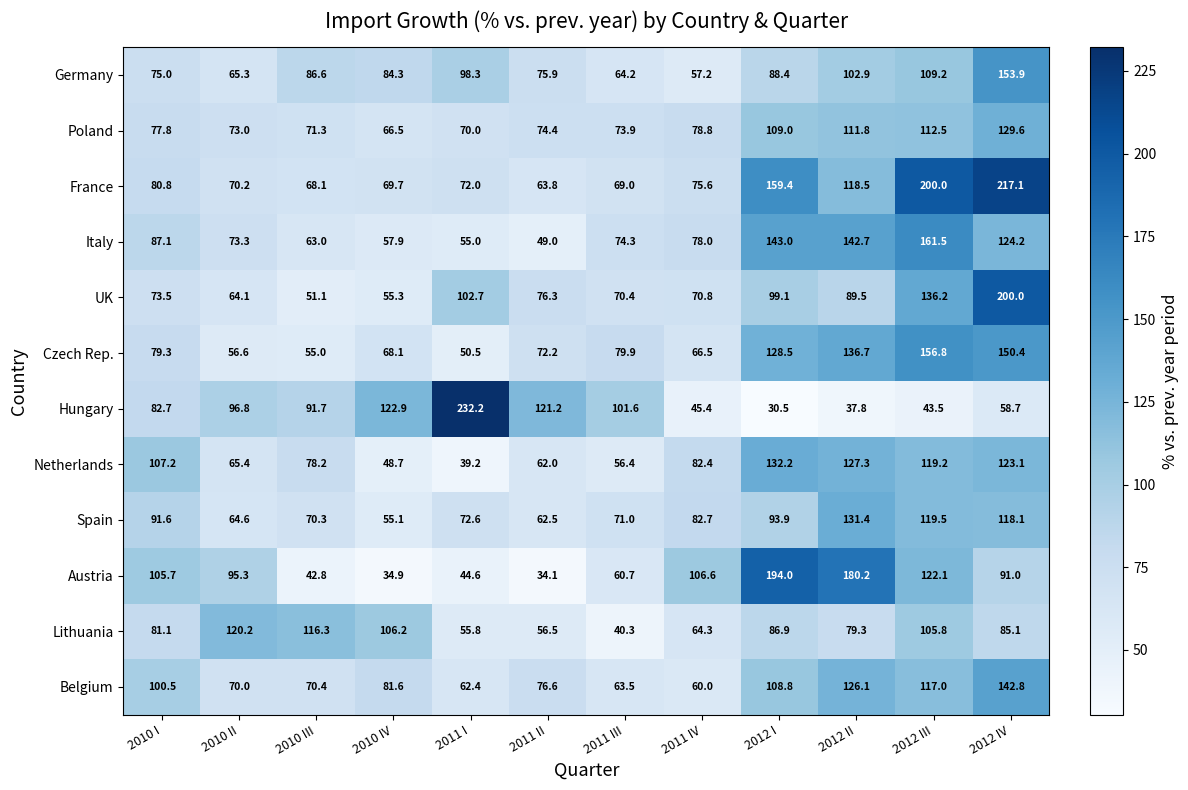

What is the average value of the Italy series?

92.4